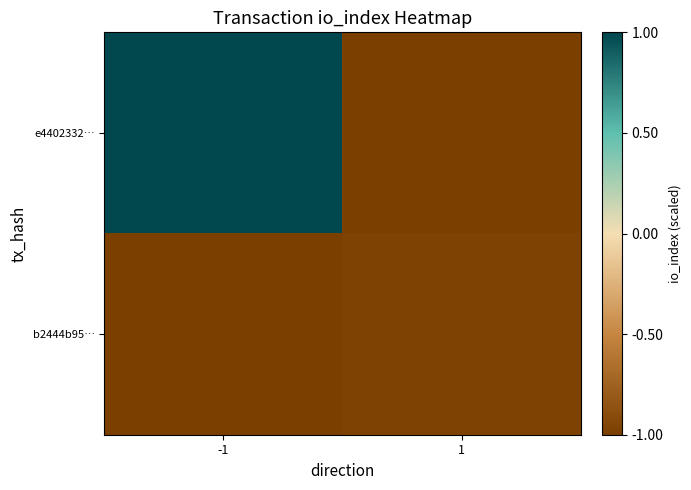

At which category is the sum across all series the highest?

-1